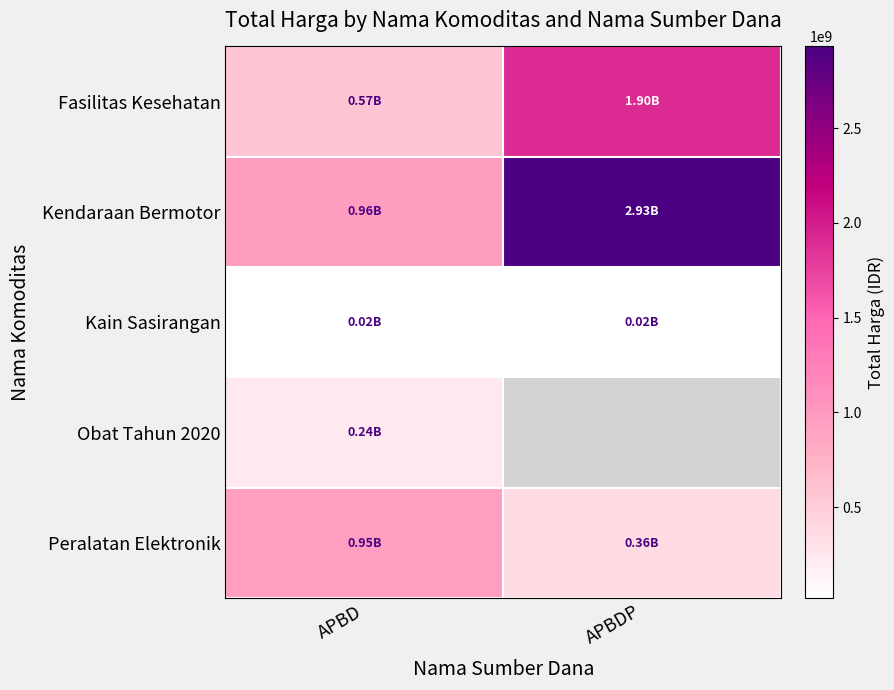

Between APBD and APBDP, which series saw the biggest shift?

Kendaraan Bermotor